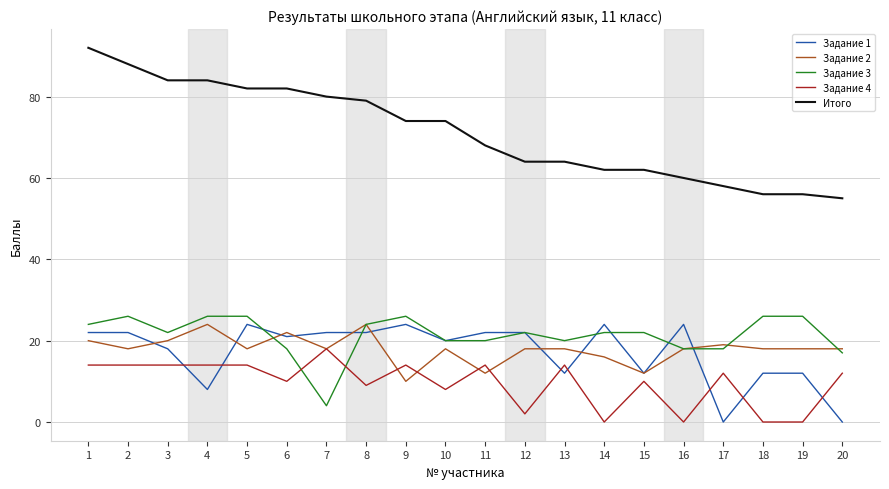

The Задание 4 series shows 0 at 14. True or false?

True